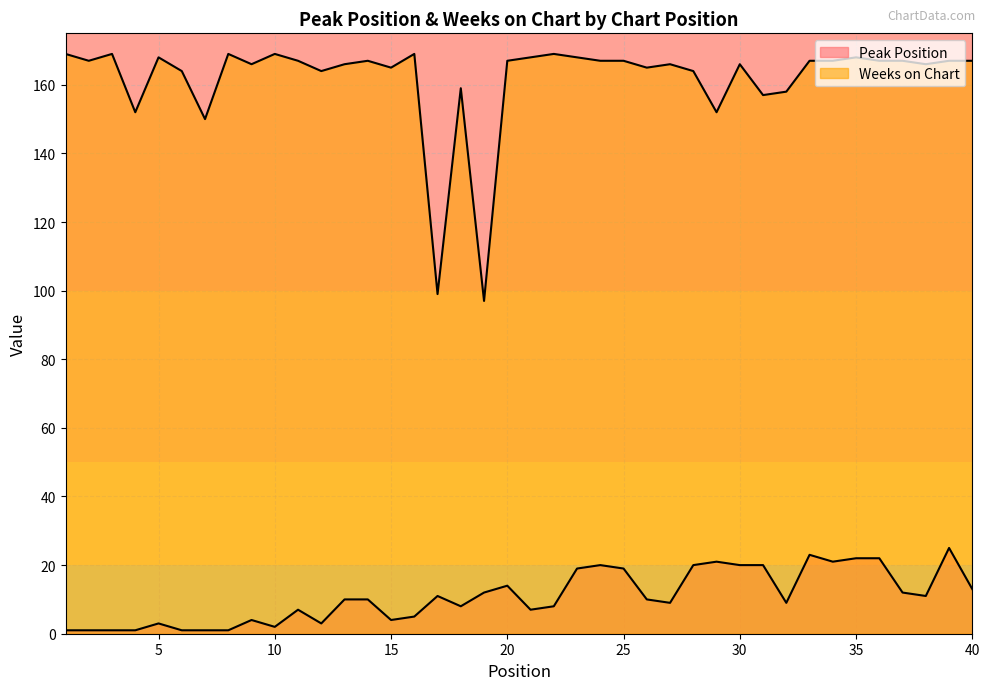

Where is the first local minimum for Weeks on Chart?

2